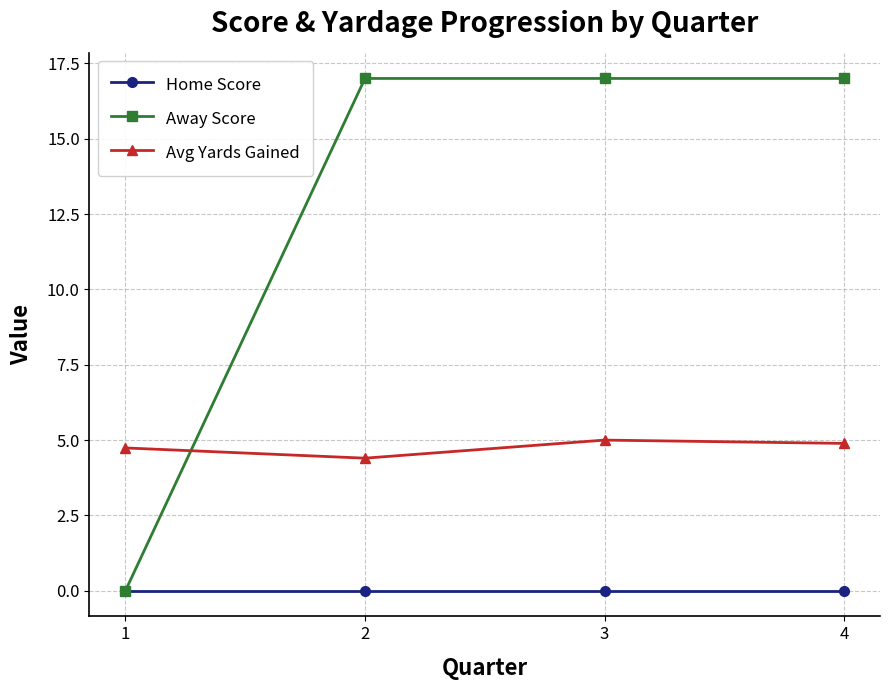

What is the maximum value shown in the chart?

17.0